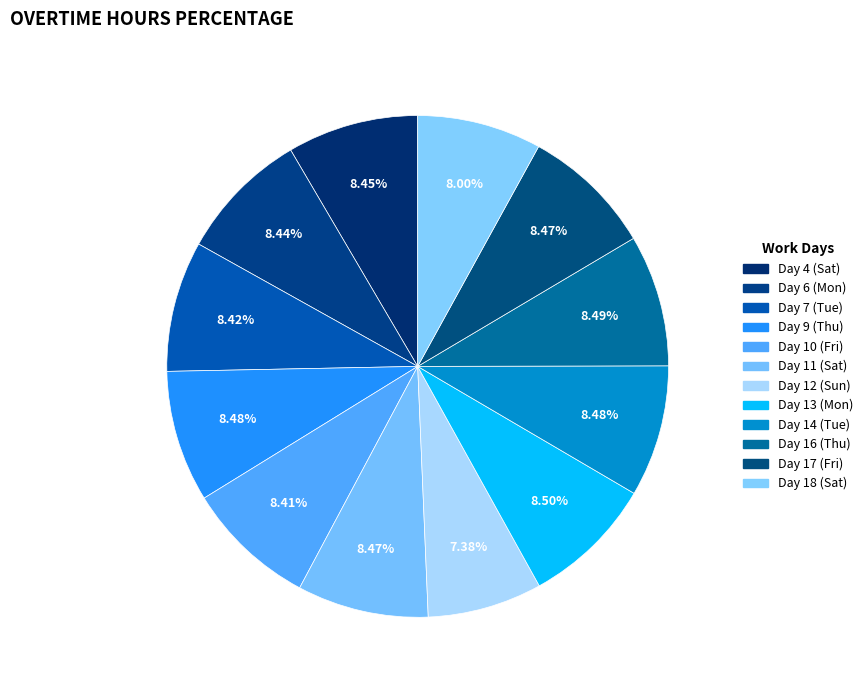

To the nearest percent, what percentage of the pie is Day 11 (Sat)?

8%